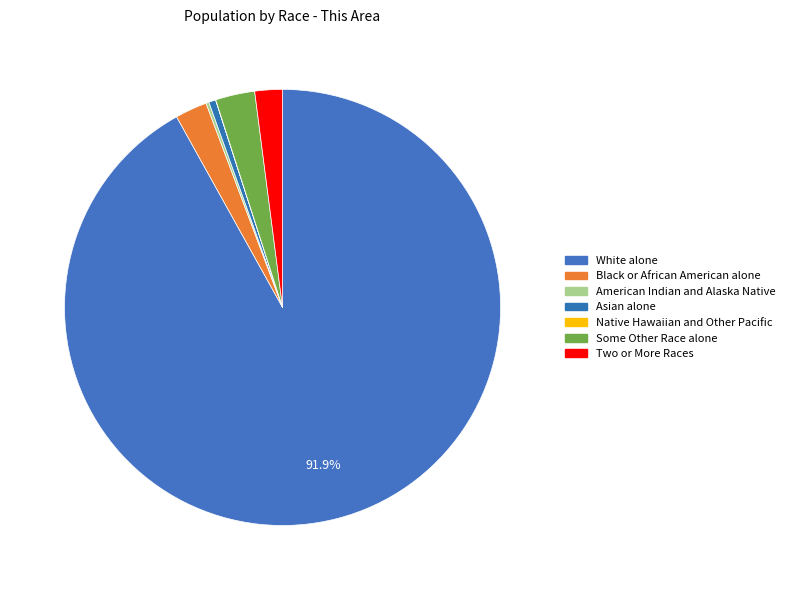

Count the number of slices in the pie.

7